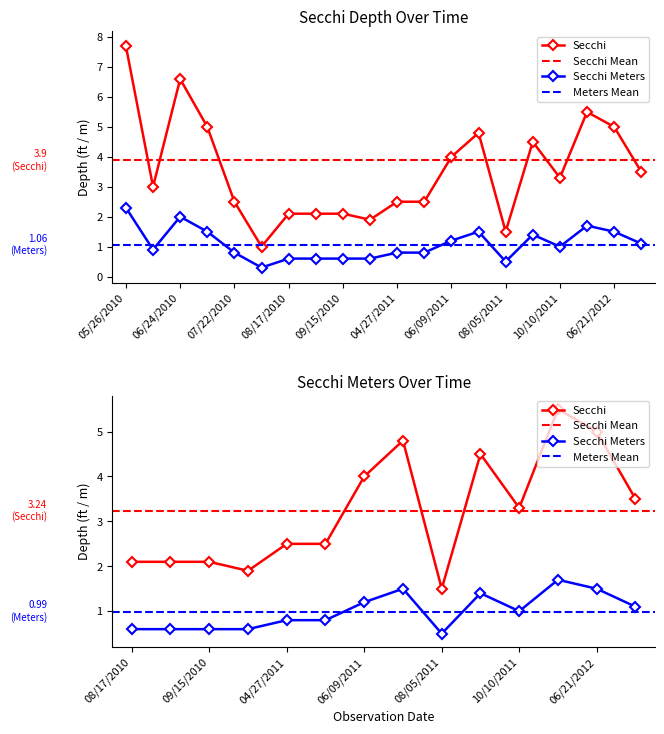

The value of Secchi at 09/14/2011 is 4.5. True or false?

True